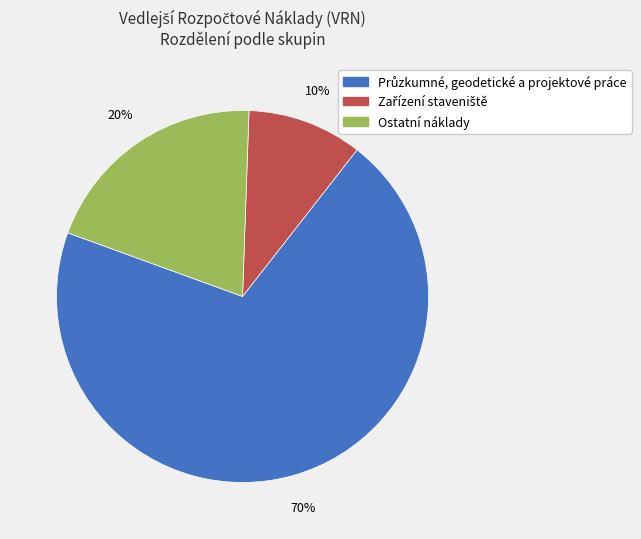

The Ostatní náklady slice represents 11% of the pie. True or false?

False